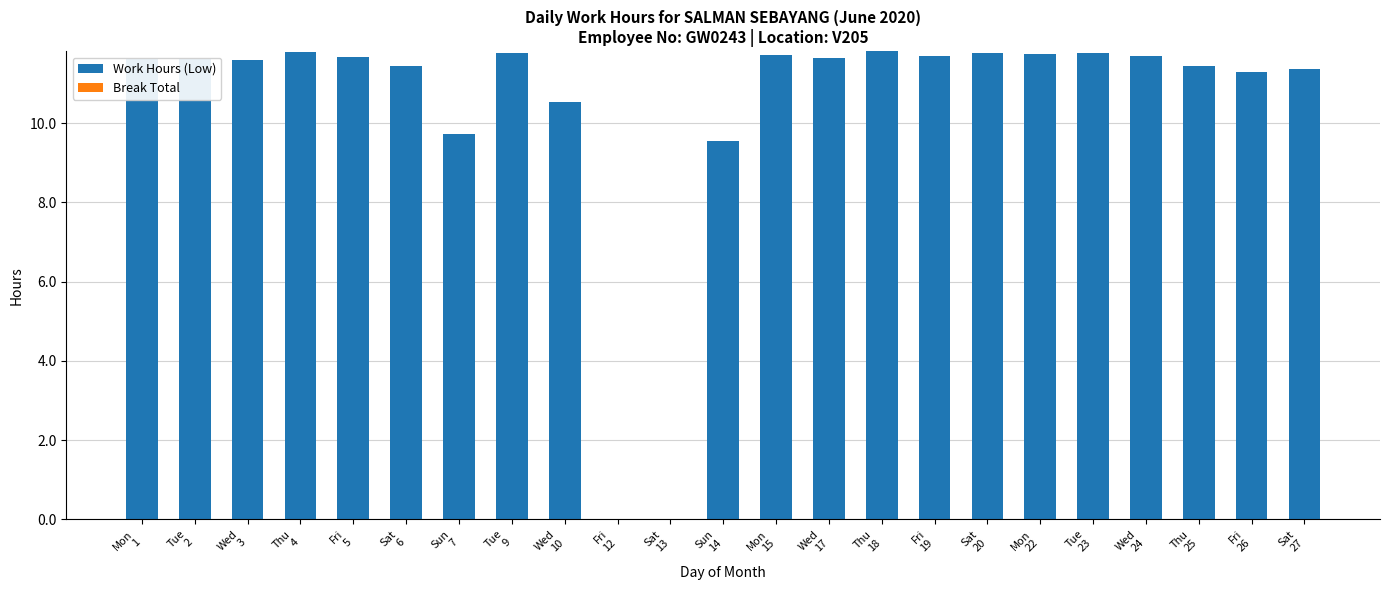

What is the greatest value displayed?

11.8